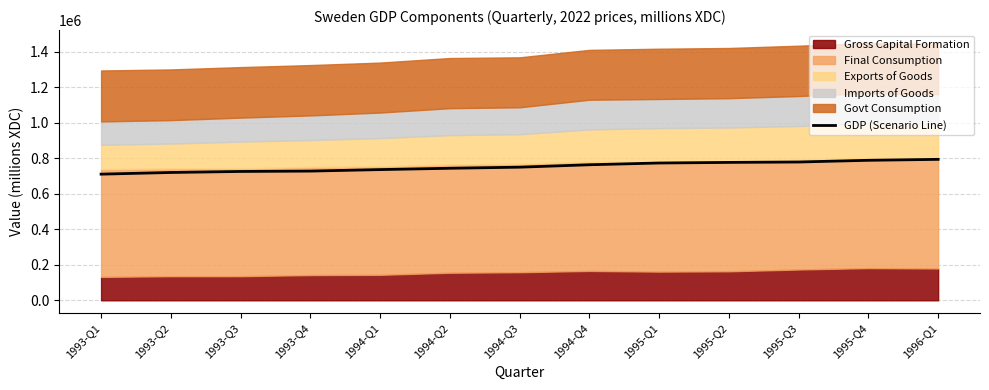

Does the chart display data point markers on the line(s)?

No